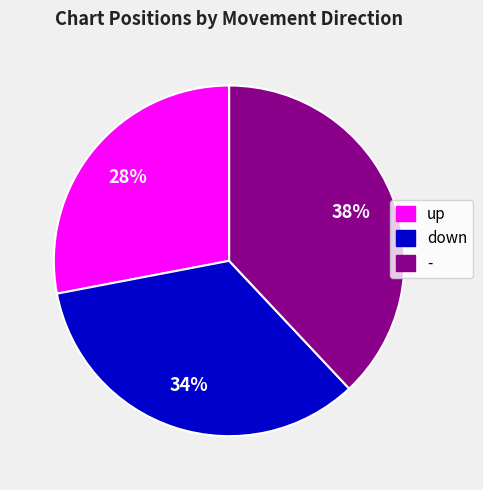

To the nearest percent, what is the combined percentage of up and -?

66%